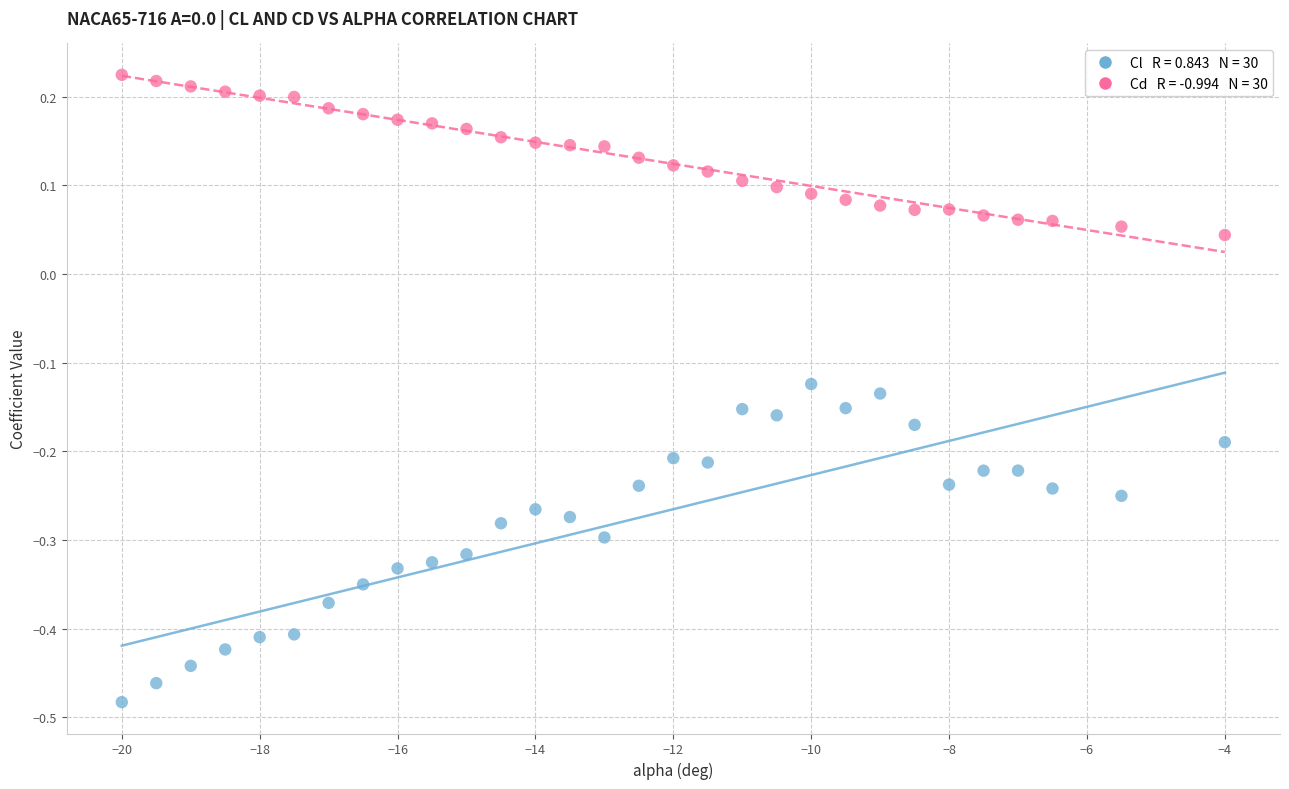

Across all data points, what is the range of X values (max minus min)?

16.0